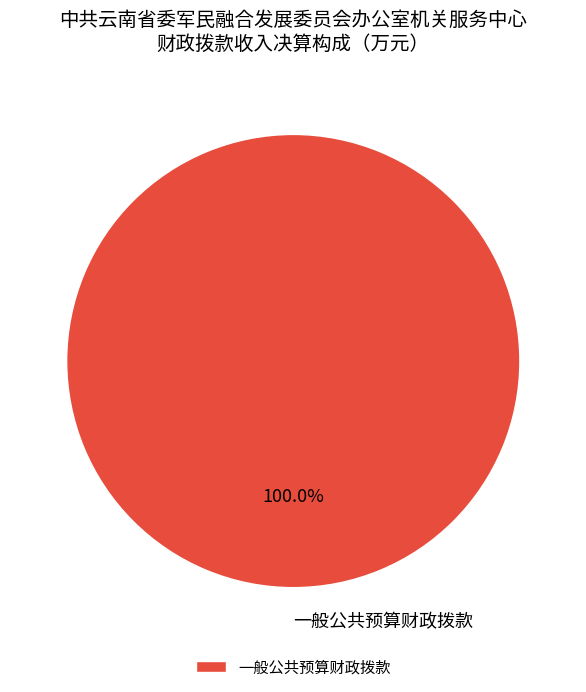

Rank the categories by value from highest to lowest.

一般公共预算财政拨款